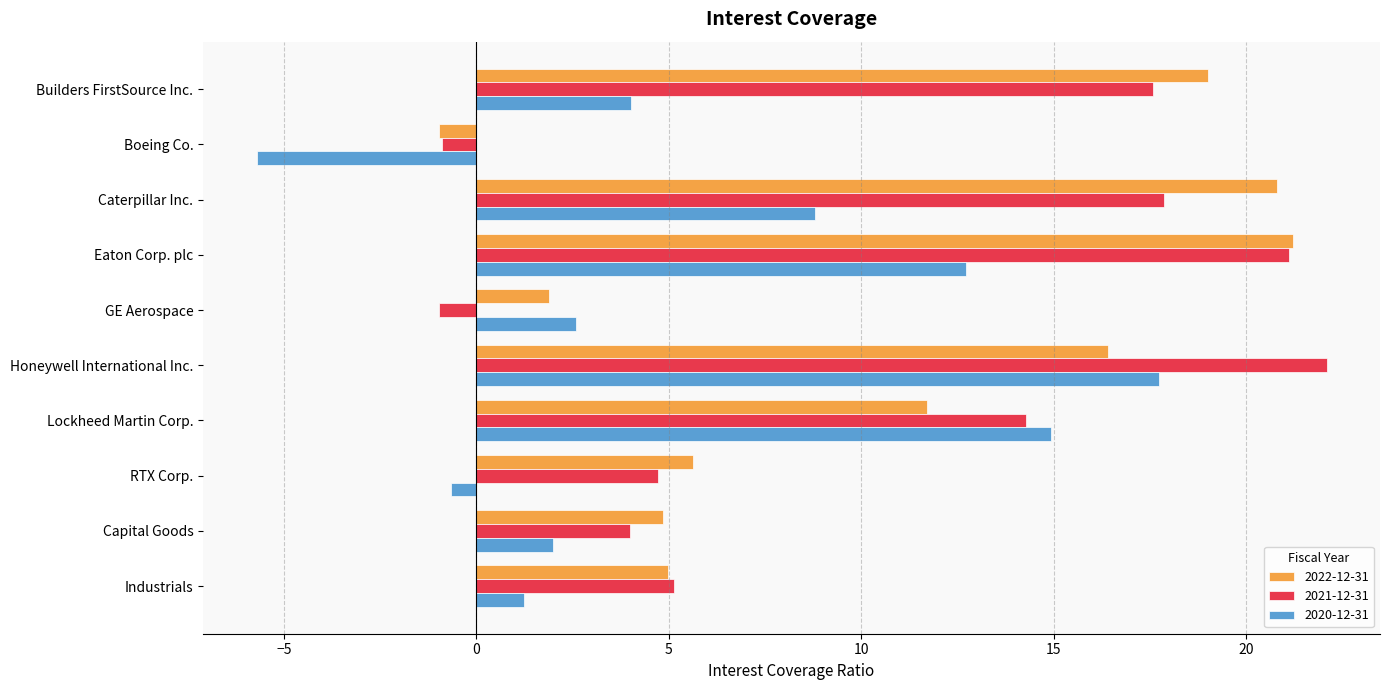

What is the spread (max minus min) of values at Honeywell International Inc.?

5.7